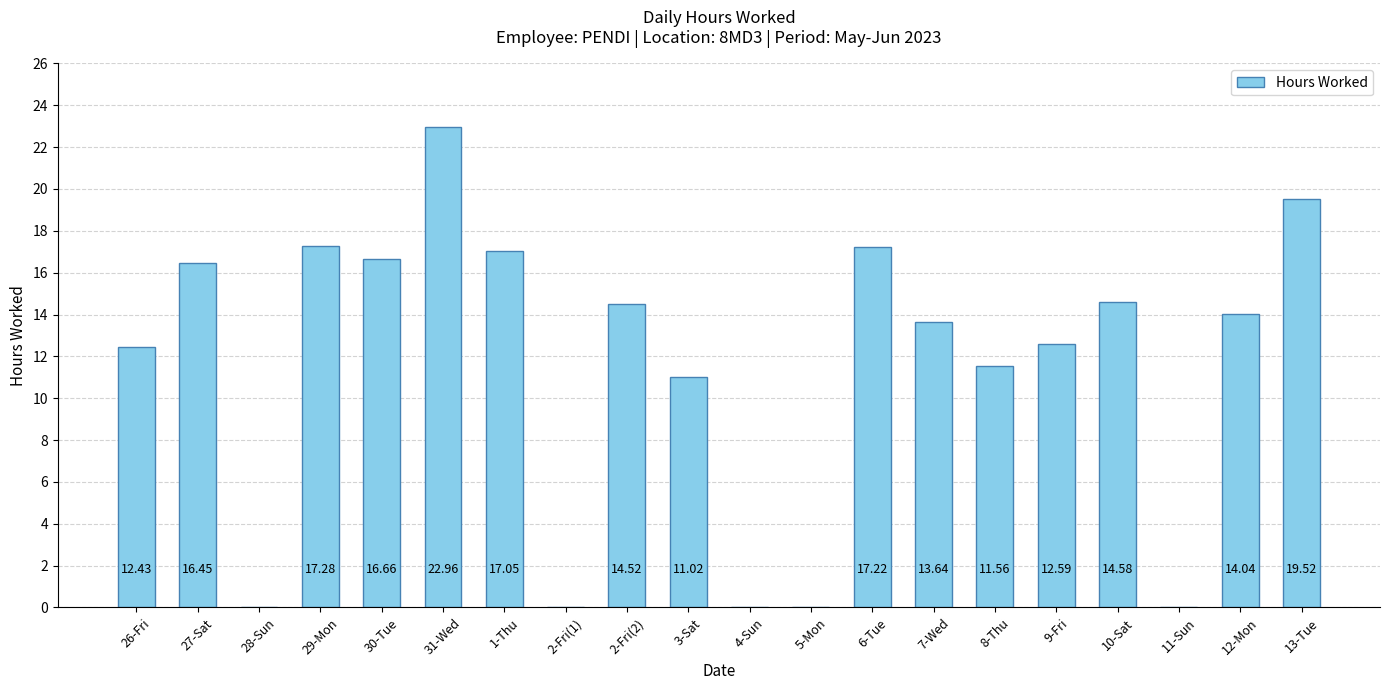

Where does the data first go above 14?

27-Sat